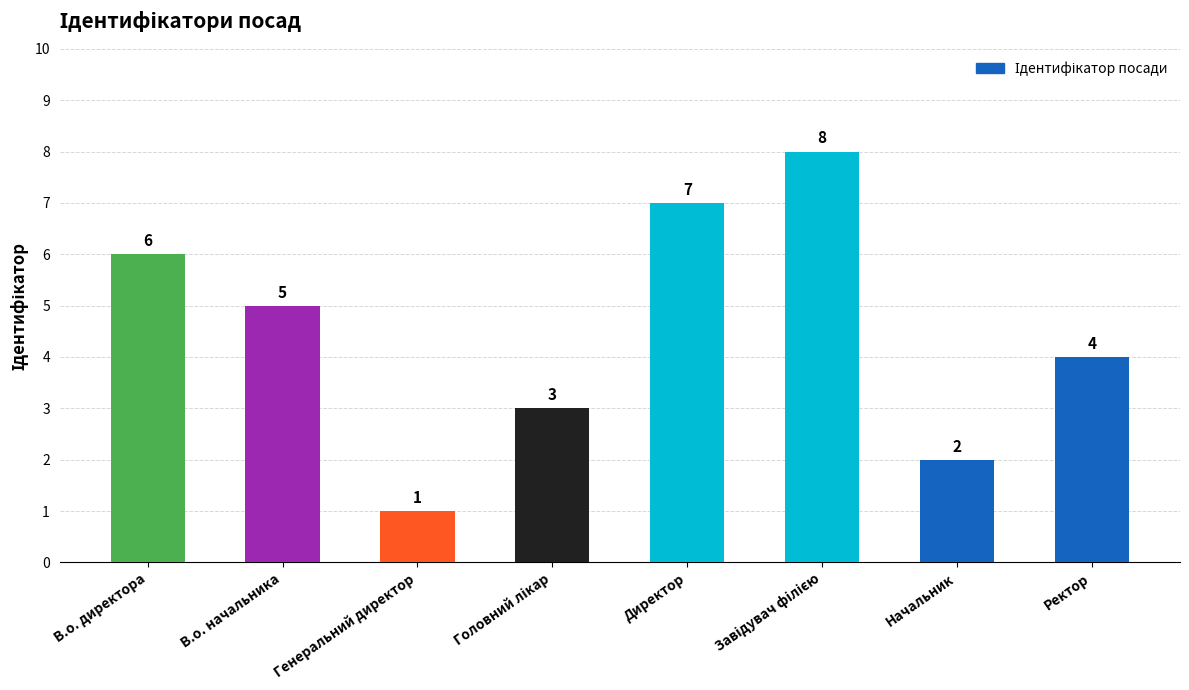

Reading left to right, what are all the values shown in this chart?

6	5	1	3	7	8	2	4